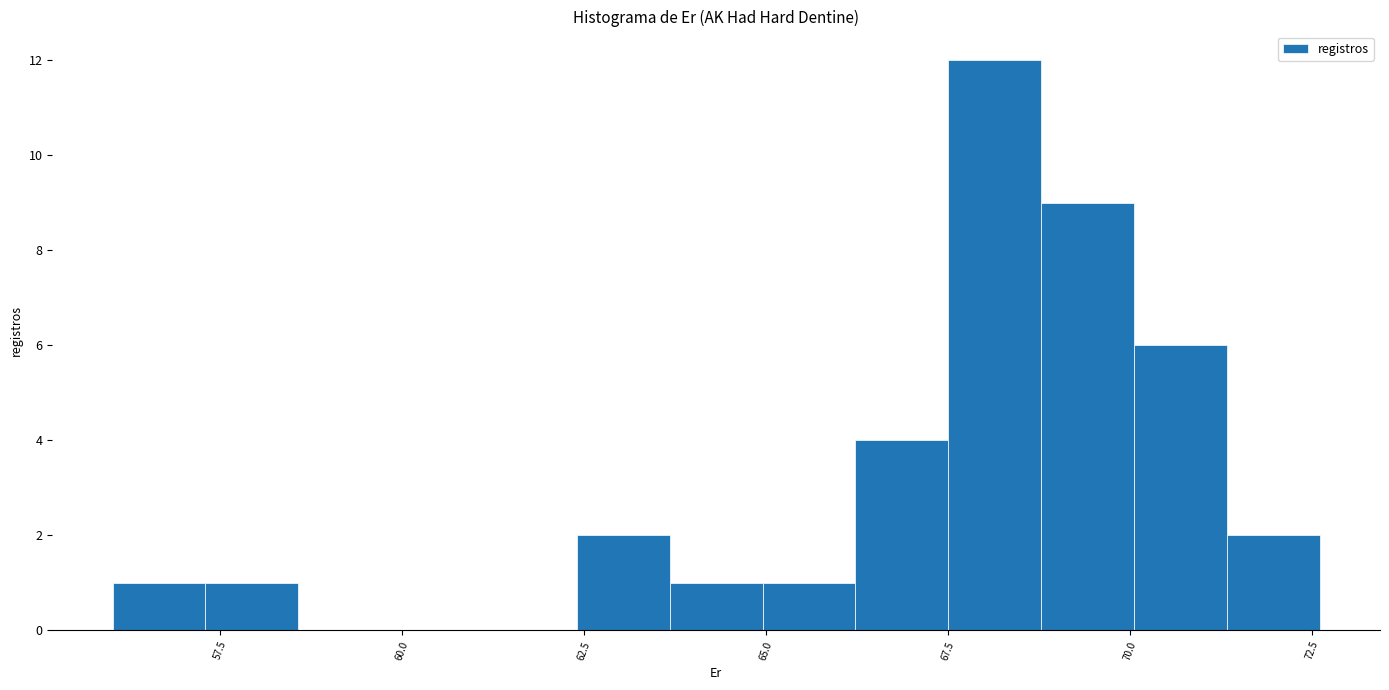

Around what value on the x-axis is the tallest bar? Give the approximate position of its centre, as read against the axis.

68.0